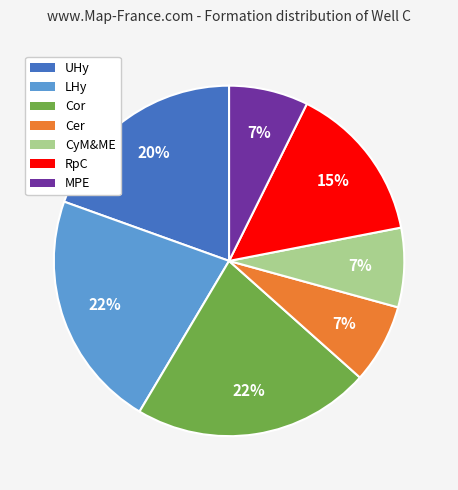

To the nearest percent, what is the difference between the largest and smallest slice percentages?

15%